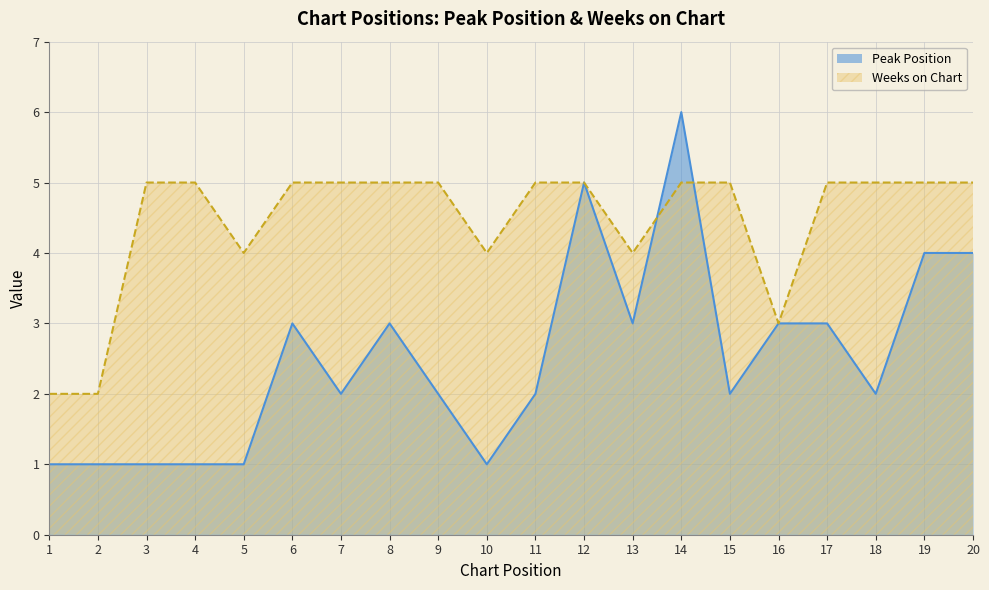

True or false: Peak Position has a value of 0 at 3.

False